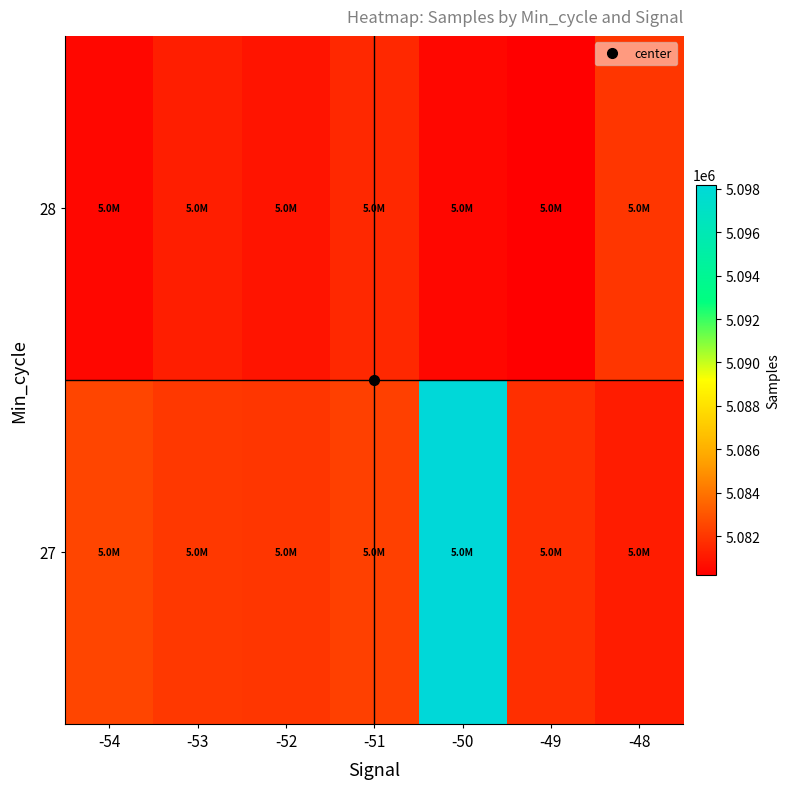

At how many categories does at least one series exceed 5098014?

1